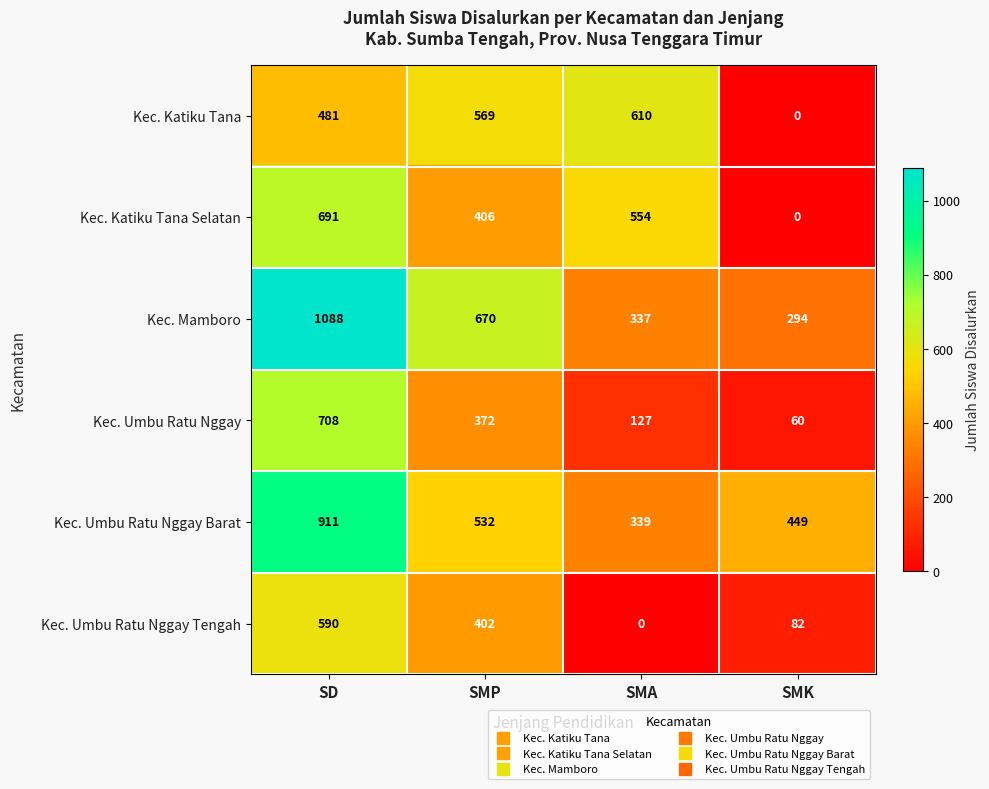

Reading right to left, what are all the values shown in this chart?

Kec. Katiku Tana: SMK=0	SMA=610	SMP=569	SD=481
Kec. Katiku Tana Selatan: SMK=0	SMA=554	SMP=406	SD=691
Kec. Mamboro: SMK=294	SMA=337	SMP=670	SD=1088
Kec. Umbu Ratu Nggay: SMK=60	SMA=127	SMP=372	SD=708
Kec. Umbu Ratu Nggay Barat: SMK=449	SMA=339	SMP=532	SD=911
Kec. Umbu Ratu Nggay Tengah: SMK=82	SMA=0	SMP=402	SD=590